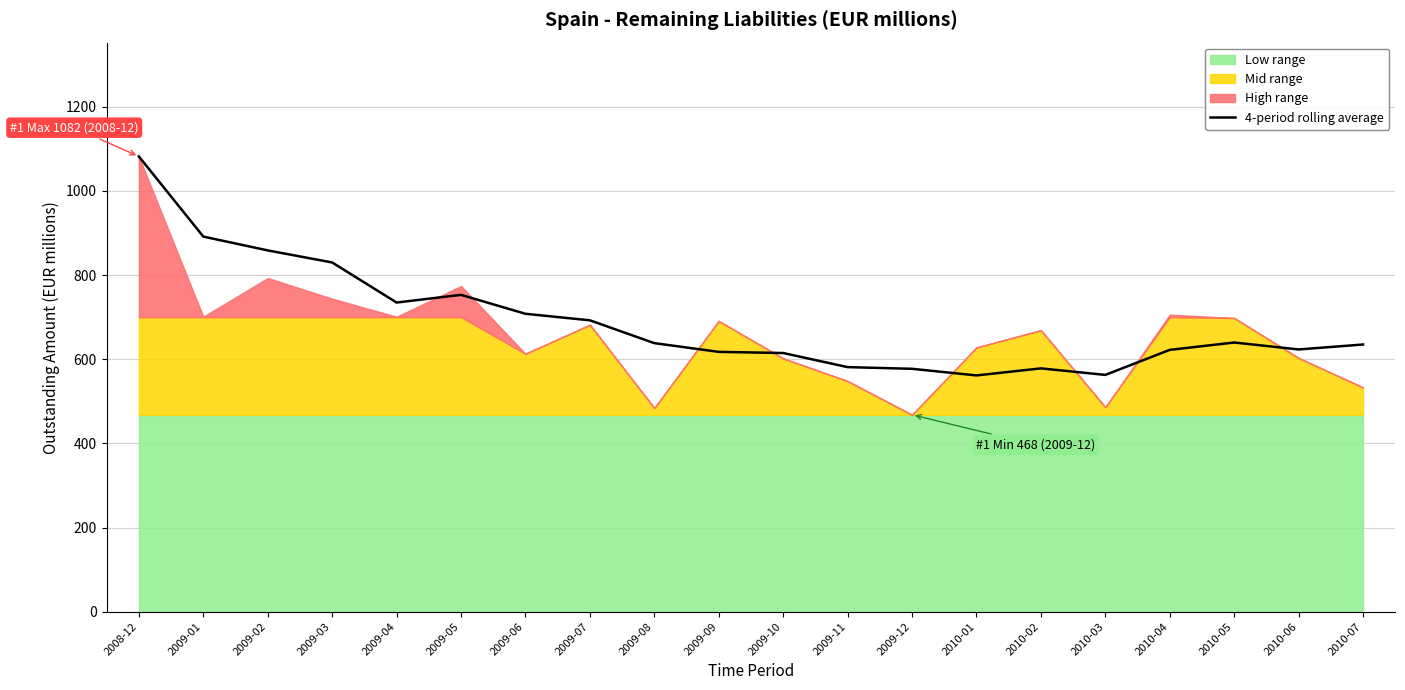

True or false: the data has more than 1 interior local peaks.

True